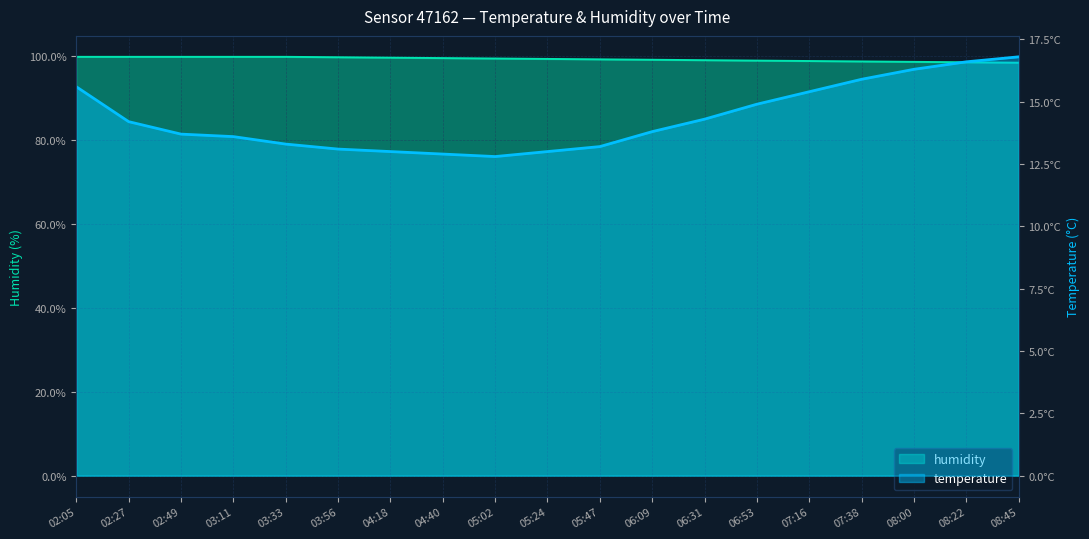

Reading left to right, extract all data points from this chart.

temperature: 15.6	14.2	13.7	13.6	13.3	13.1	13.0	12.9	12.8	13.0	13.2	13.8	14.3	14.9	15.4	15.9	16.3	16.6	16.8
humidity: 99.9	99.9	99.9	99.9	99.9	99.8	99.7	99.6	99.5	99.4	99.3	99.2	99.1	99.0	98.9	98.8	98.7	98.6	98.5